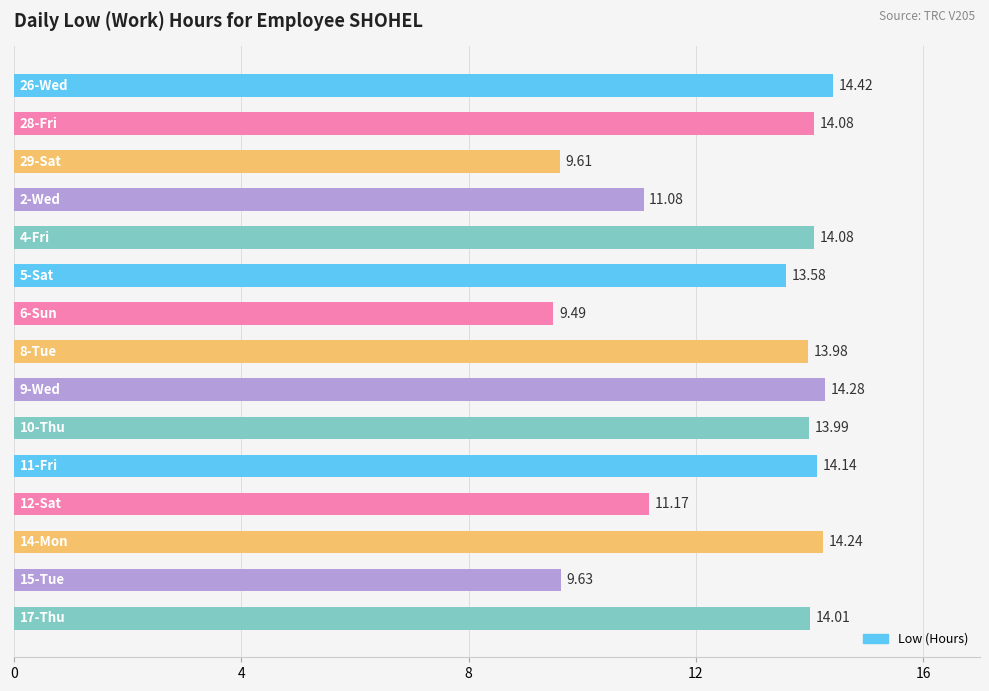

What is the sum of all values?

191.8